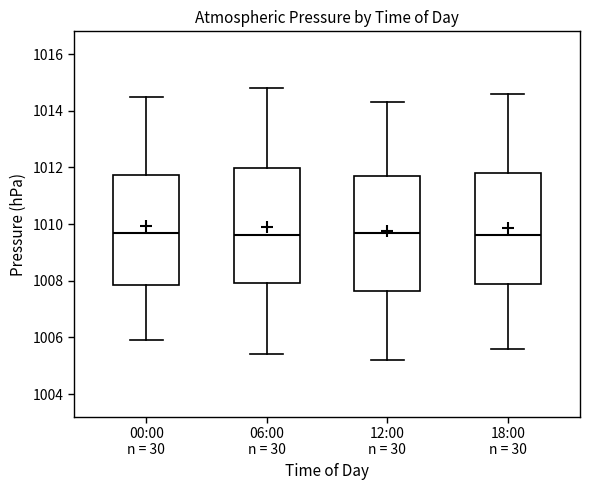

Reading left to right, read every box against the y-axis: the position of its median line, the range the box covers, and the ends of its whiskers. The values are not printed on the chart, so give them approximately, as read against the axis.

00:00 n = 30: median 1009.8, box 1007.8 to 1011.8, whiskers 1006.0 to 1014.6
06:00 n = 30: median 1009.6, box 1008.0 to 1012.0, whiskers 1005.4 to 1014.8
12:00 n = 30: median 1009.8, box 1007.6 to 1011.8, whiskers 1005.2 to 1014.4
18:00 n = 30: median 1009.6, box 1007.8 to 1011.8, whiskers 1005.6 to 1014.6